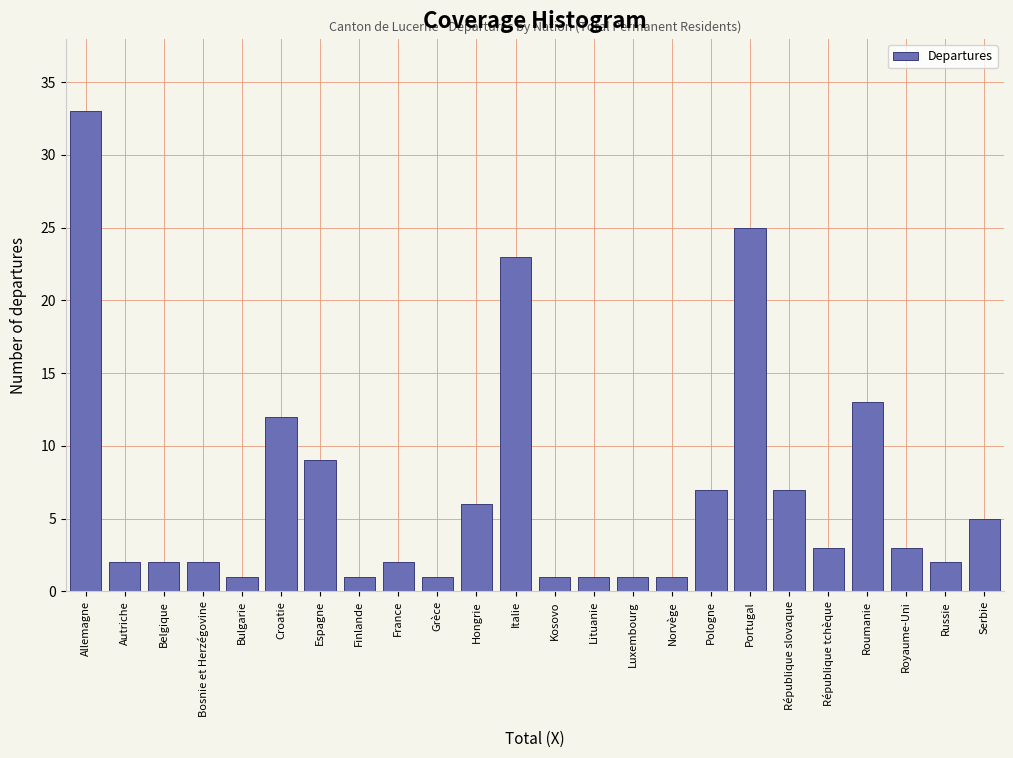

Reading left to right, list all the values displayed in this chart.

Allemagne=33	Autriche=2	Belgique=2	Bosnie et Herzégovine=2	Bulgarie=1	Croatie=12	Espagne=9	Finlande=1	France=2	Grèce=1	Hongrie=6	Italie=23	Kosovo=1	Lituanie=1	Luxembourg=1	Norvège=1	Pologne=7	Portugal=25	République slovaque=7	République tchèque=3	Roumanie=13	Royaume-Uni=3	Russie=2	Serbie=5